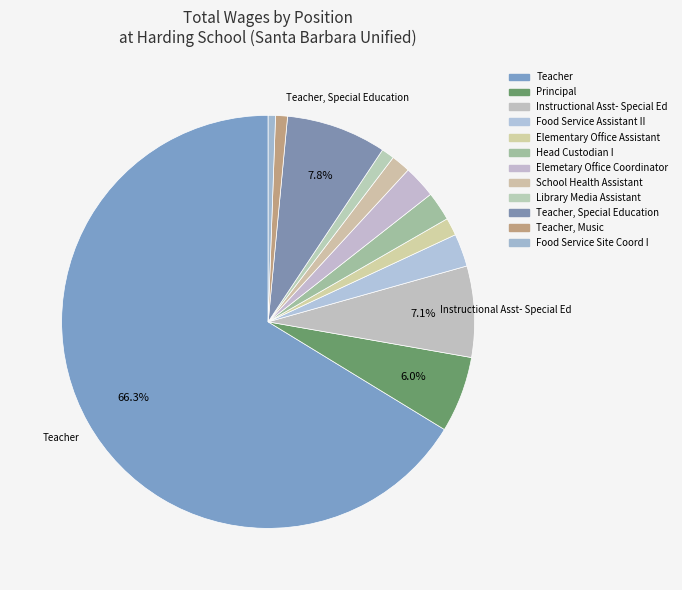

How many slices are in this pie chart?

12